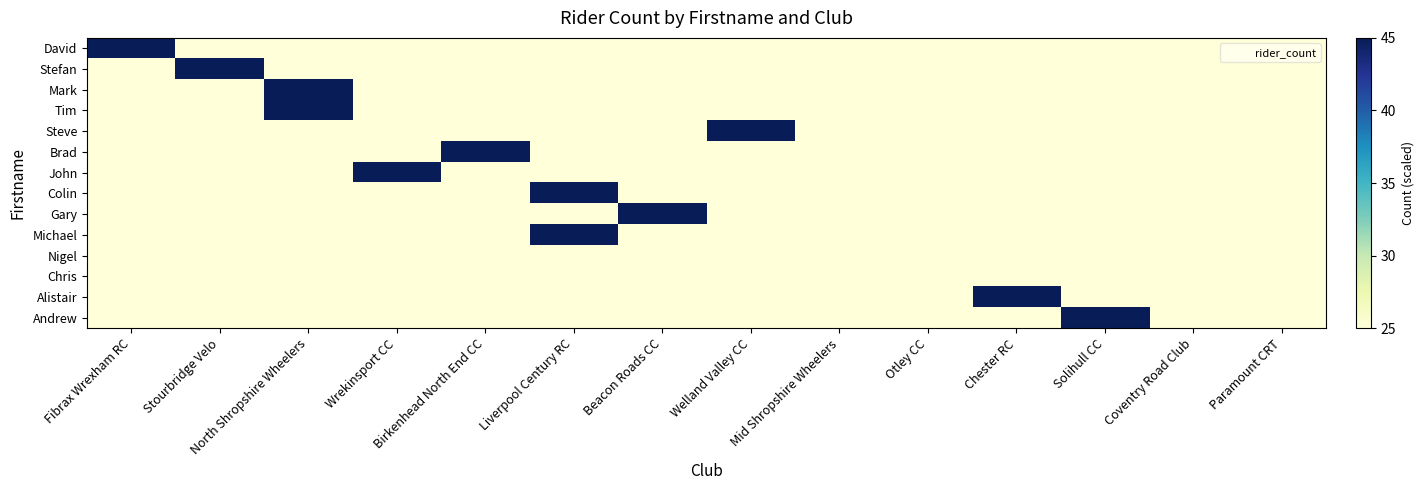

Reading right to left, what are all the values shown in this chart?

David: Paramount CRT=25	Coventry Road Club=25	Solihull CC=25	Chester RC=25	Otley CC=25	Mid Shropshire Wheelers=25	Welland Valley CC=25	Beacon Roads CC=25	Liverpool Century RC=25	Birkenhead North End CC=25	Wrekinsport CC=25	North Shropshire Wheelers=25	Stourbridge Velo=25	Fibrax Wrexham RC=65
Stefan: Paramount CRT=25	Coventry Road Club=25	Solihull CC=25	Chester RC=25	Otley CC=25	Mid Shropshire Wheelers=25	Welland Valley CC=25	Beacon Roads CC=25	Liverpool Century RC=25	Birkenhead North End CC=25	Wrekinsport CC=25	North Shropshire Wheelers=25	Stourbridge Velo=45	Fibrax Wrexham RC=25
Mark: Paramount CRT=25	Coventry Road Club=25	Solihull CC=25	Chester RC=25	Otley CC=25	Mid Shropshire Wheelers=25	Welland Valley CC=25	Beacon Roads CC=25	Liverpool Century RC=25	Birkenhead North End CC=25	Wrekinsport CC=25	North Shropshire Wheelers=65	Stourbridge Velo=25	Fibrax Wrexham RC=25
Tim: Paramount CRT=25	Coventry Road Club=25	Solihull CC=25	Chester RC=25	Otley CC=25	Mid Shropshire Wheelers=25	Welland Valley CC=25	Beacon Roads CC=25	Liverpool Century RC=25	Birkenhead North End CC=25	Wrekinsport CC=25	North Shropshire Wheelers=45	Stourbridge Velo=25	Fibrax Wrexham RC=25
Steve: Paramount CRT=25	Coventry Road Club=25	Solihull CC=25	Chester RC=25	Otley CC=25	Mid Shropshire Wheelers=25	Welland Valley CC=45	Beacon Roads CC=25	Liverpool Century RC=25	Birkenhead North End CC=25	Wrekinsport CC=25	North Shropshire Wheelers=25	Stourbridge Velo=25	Fibrax Wrexham RC=25
Brad: Paramount CRT=25	Coventry Road Club=25	Solihull CC=25	Chester RC=25	Otley CC=25	Mid Shropshire Wheelers=25	Welland Valley CC=25	Beacon Roads CC=25	Liverpool Century RC=25	Birkenhead North End CC=45	Wrekinsport CC=25	North Shropshire Wheelers=25	Stourbridge Velo=25	Fibrax Wrexham RC=25
John: Paramount CRT=25	Coventry Road Club=25	Solihull CC=25	Chester RC=25	Otley CC=25	Mid Shropshire Wheelers=25	Welland Valley CC=25	Beacon Roads CC=25	Liverpool Century RC=25	Birkenhead North End CC=25	Wrekinsport CC=45	North Shropshire Wheelers=25	Stourbridge Velo=25	Fibrax Wrexham RC=25
Colin: Paramount CRT=25	Coventry Road Club=25	Solihull CC=25	Chester RC=25	Otley CC=25	Mid Shropshire Wheelers=25	Welland Valley CC=25	Beacon Roads CC=25	Liverpool Century RC=45	Birkenhead North End CC=25	Wrekinsport CC=25	North Shropshire Wheelers=25	Stourbridge Velo=25	Fibrax Wrexham RC=25
Gary: Paramount CRT=25	Coventry Road Club=25	Solihull CC=25	Chester RC=25	Otley CC=25	Mid Shropshire Wheelers=25	Welland Valley CC=25	Beacon Roads CC=45	Liverpool Century RC=25	Birkenhead North End CC=25	Wrekinsport CC=25	North Shropshire Wheelers=25	Stourbridge Velo=25	Fibrax Wrexham RC=25
Michael: Paramount CRT=25	Coventry Road Club=25	Solihull CC=25	Chester RC=25	Otley CC=25	Mid Shropshire Wheelers=25	Welland Valley CC=25	Beacon Roads CC=25	Liverpool Century RC=45	Birkenhead North End CC=25	Wrekinsport CC=25	North Shropshire Wheelers=25	Stourbridge Velo=25	Fibrax Wrexham RC=25
Nigel: Paramount CRT=25	Coventry Road Club=25	Solihull CC=25	Chester RC=25	Otley CC=25	Mid Shropshire Wheelers=25	Welland Valley CC=25	Beacon Roads CC=25	Liverpool Century RC=25	Birkenhead North End CC=25	Wrekinsport CC=25	North Shropshire Wheelers=25	Stourbridge Velo=25	Fibrax Wrexham RC=25
Chris: Paramount CRT=25	Coventry Road Club=25	Solihull CC=25	Chester RC=25	Otley CC=25	Mid Shropshire Wheelers=25	Welland Valley CC=25	Beacon Roads CC=25	Liverpool Century RC=25	Birkenhead North End CC=25	Wrekinsport CC=25	North Shropshire Wheelers=25	Stourbridge Velo=25	Fibrax Wrexham RC=25
Alistair: Paramount CRT=25	Coventry Road Club=25	Solihull CC=25	Chester RC=45	Otley CC=25	Mid Shropshire Wheelers=25	Welland Valley CC=25	Beacon Roads CC=25	Liverpool Century RC=25	Birkenhead North End CC=25	Wrekinsport CC=25	North Shropshire Wheelers=25	Stourbridge Velo=25	Fibrax Wrexham RC=25
Andrew: Paramount CRT=25	Coventry Road Club=25	Solihull CC=45	Chester RC=25	Otley CC=25	Mid Shropshire Wheelers=25	Welland Valley CC=25	Beacon Roads CC=25	Liverpool Century RC=25	Birkenhead North End CC=25	Wrekinsport CC=25	North Shropshire Wheelers=25	Stourbridge Velo=25	Fibrax Wrexham RC=25